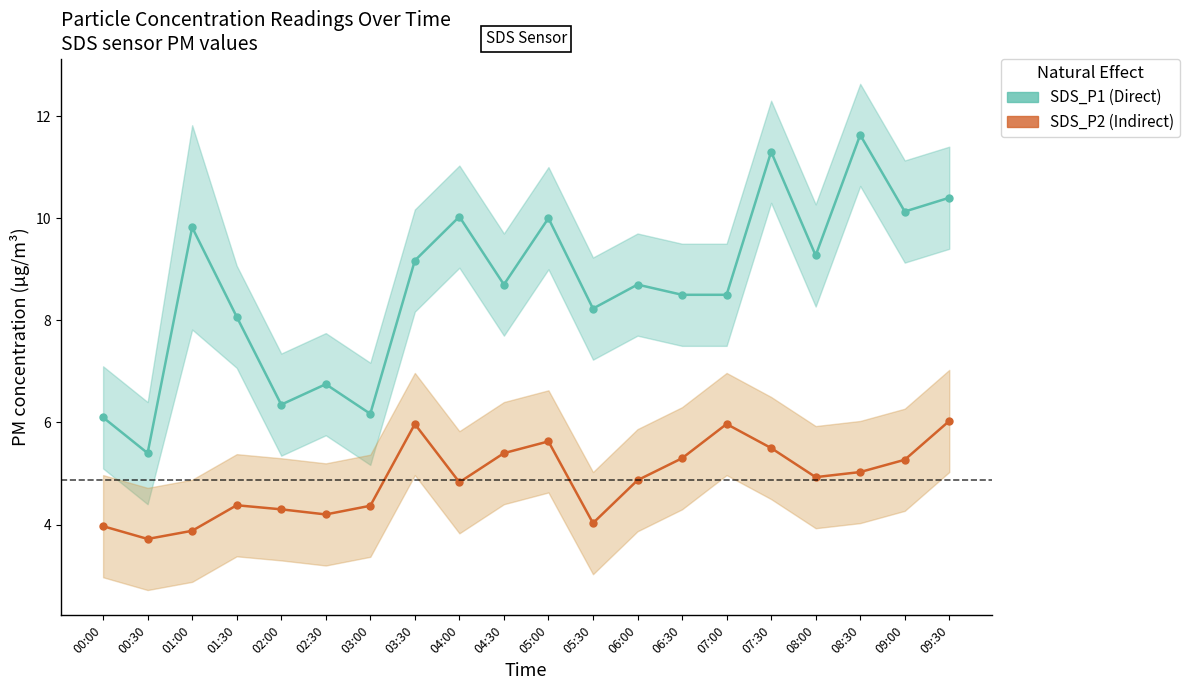

What is the difference between the maximum and second lowest values in the Indirect series?

2.2